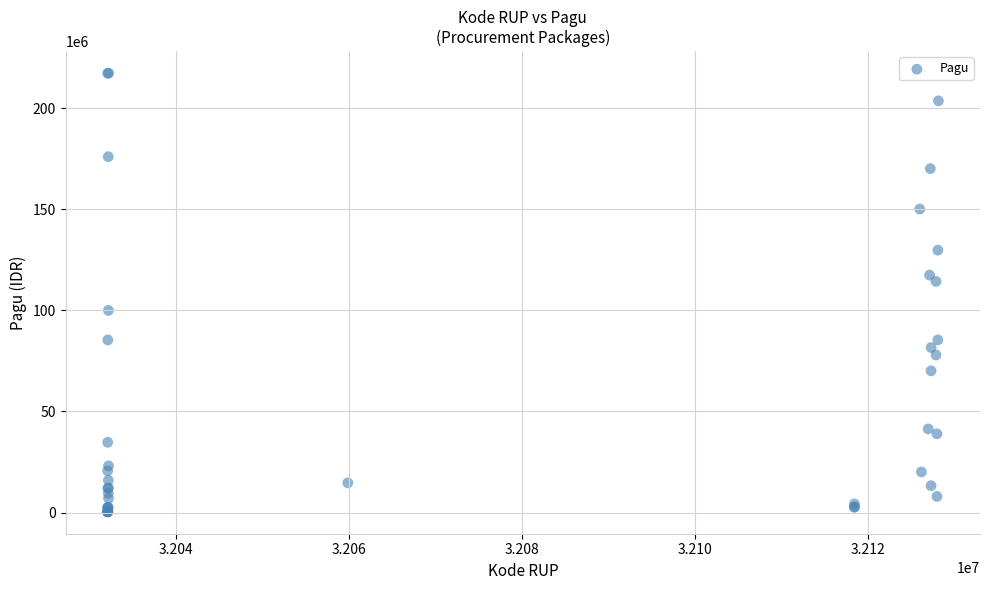

What Y value in the scatter plot is closest to 108830000?

114296000